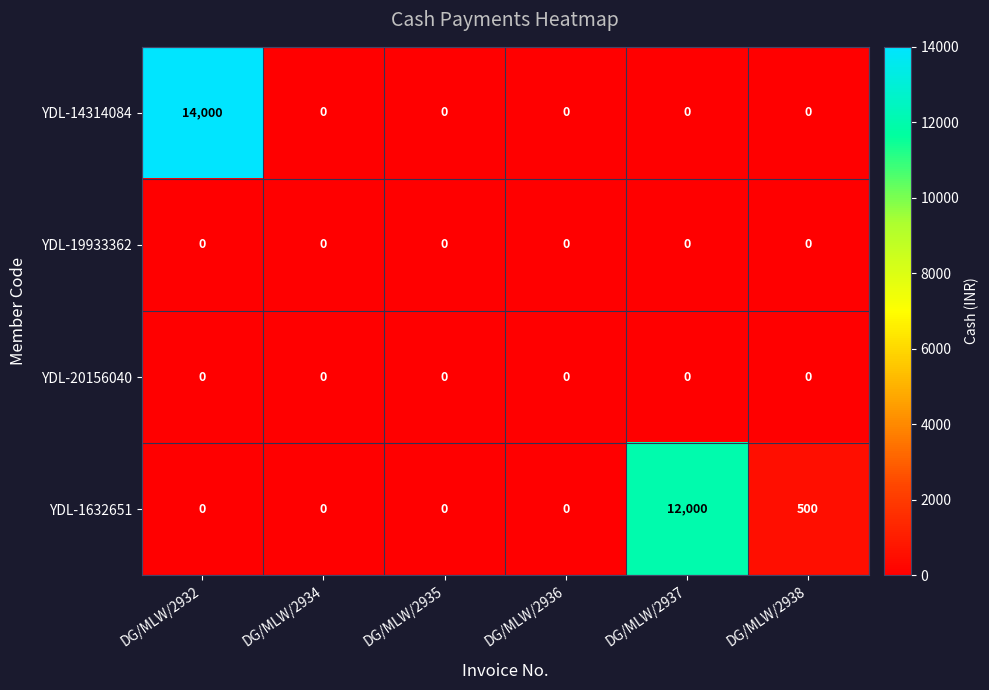

Which series has the largest range (max minus min)?

YDL-14314084